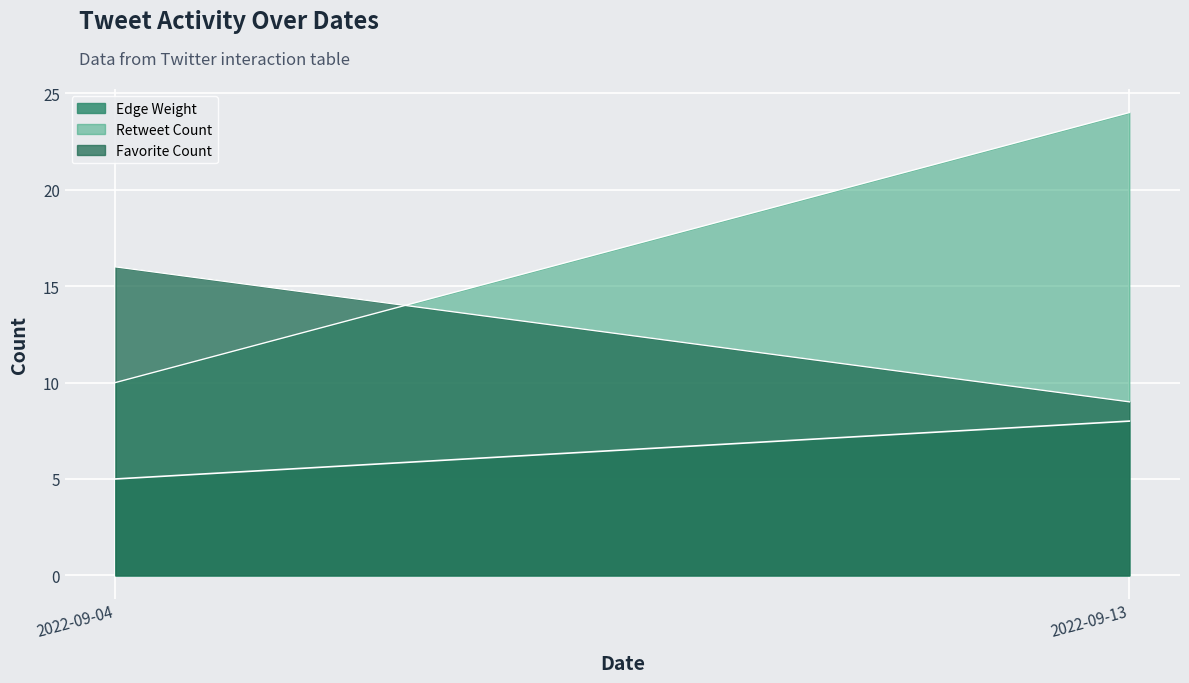

Reading right to left, list all the values displayed in this chart.

Edge Weight: 8	5
Retweet Count: 24	10
Favorite Count: 9	16